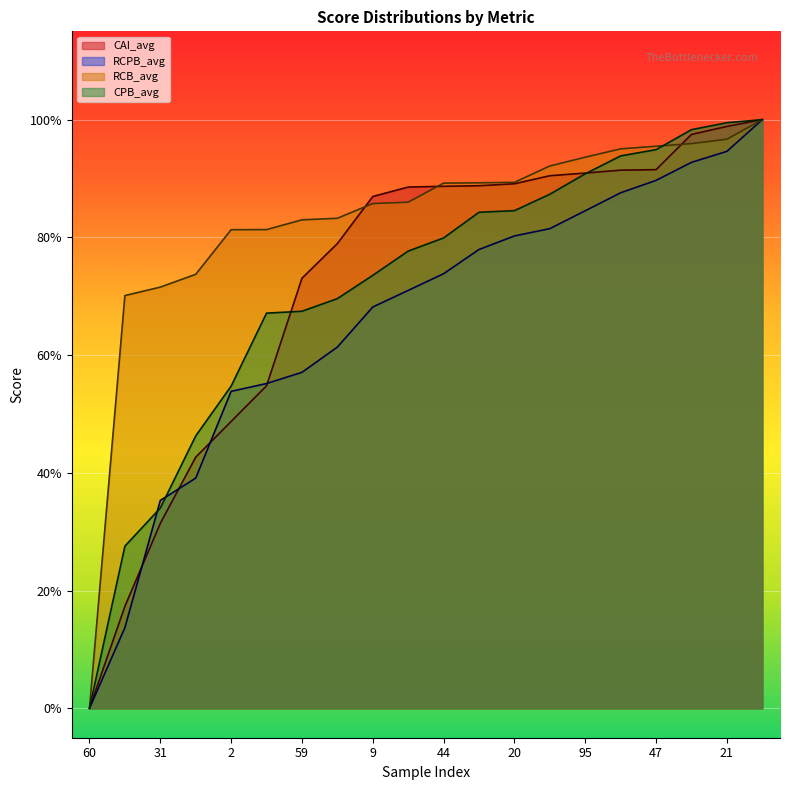

What is the greatest value displayed?

1.0